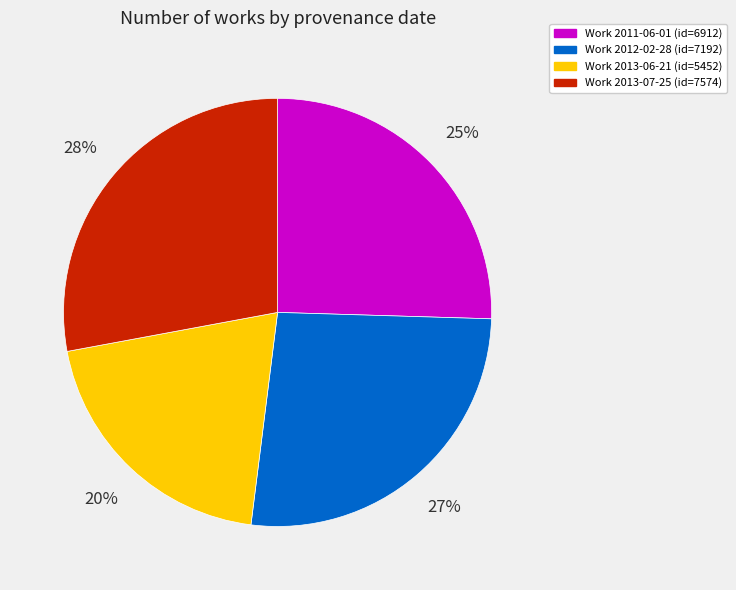

How many slices are in this pie chart?

4